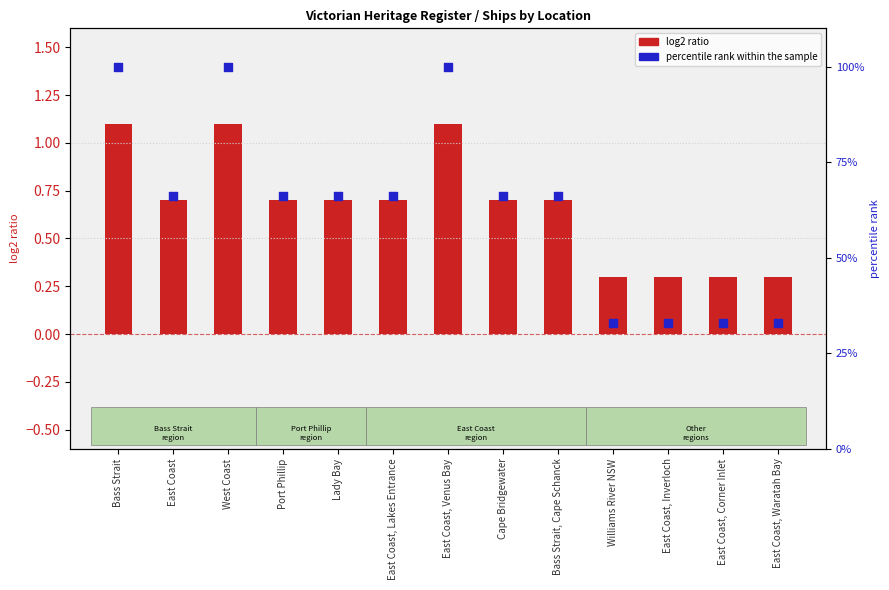

Is the value of log2 ratio at East Coast, Venus Bay greater than the value of percentile rank within the sample at Bass Strait, Cape Schanck?

No